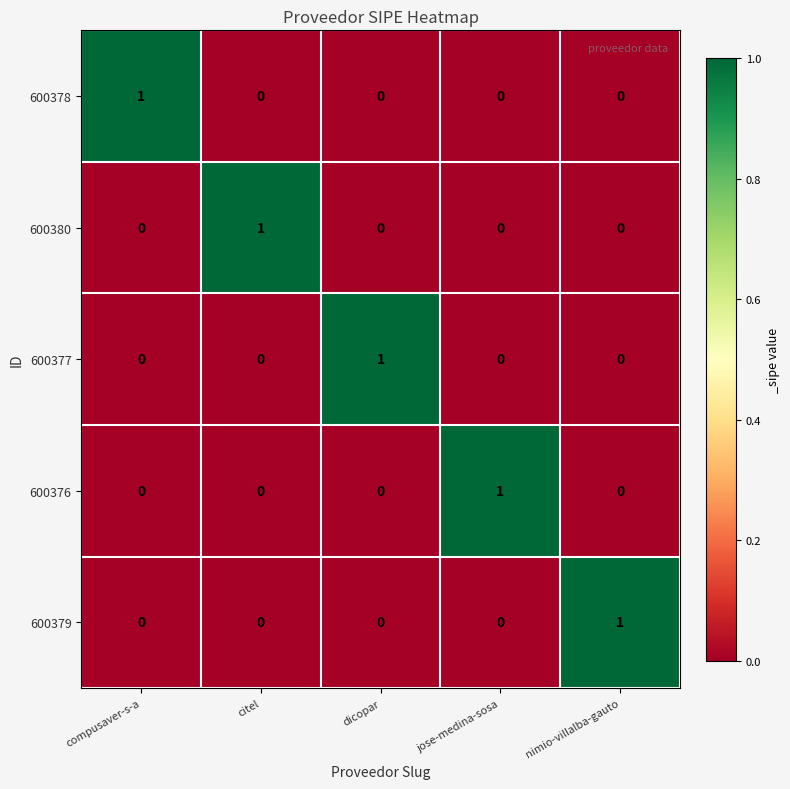

Reading left to right, transcribe all the data shown in this chart.

600378: compusaver-s-a=1	citel=0	dicopar=0	jose-medina-sosa=0	nimio-villalba-gauto=0
600380: compusaver-s-a=0	citel=1	dicopar=0	jose-medina-sosa=0	nimio-villalba-gauto=0
600377: compusaver-s-a=0	citel=0	dicopar=1	jose-medina-sosa=0	nimio-villalba-gauto=0
600376: compusaver-s-a=0	citel=0	dicopar=0	jose-medina-sosa=1	nimio-villalba-gauto=0
600379: compusaver-s-a=0	citel=0	dicopar=0	jose-medina-sosa=0	nimio-villalba-gauto=1